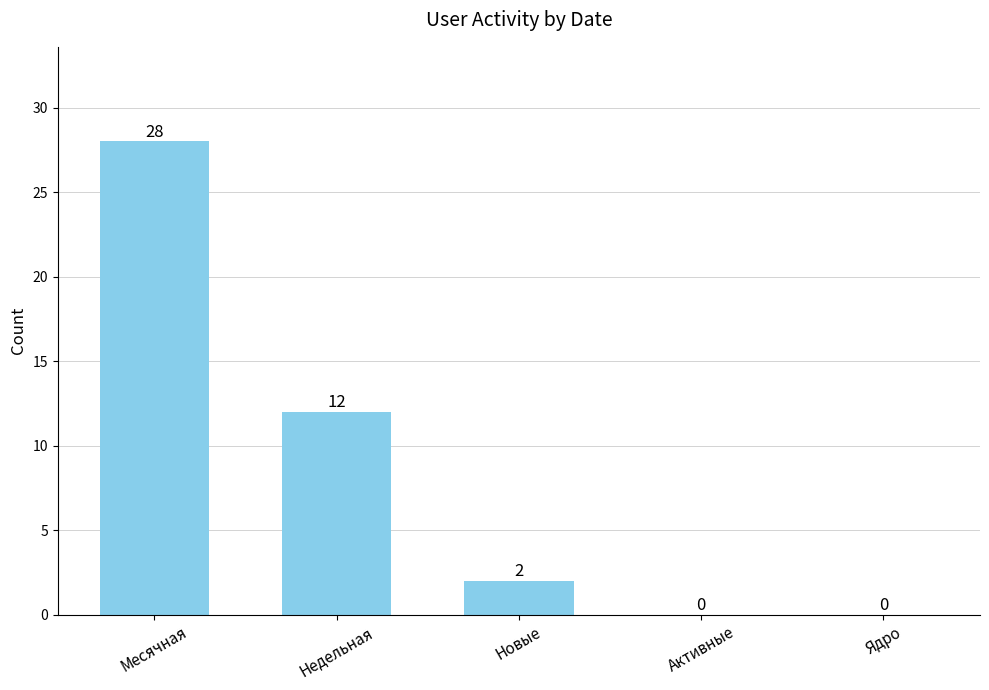

Between Недельная and Новые, which is larger?

Недельная